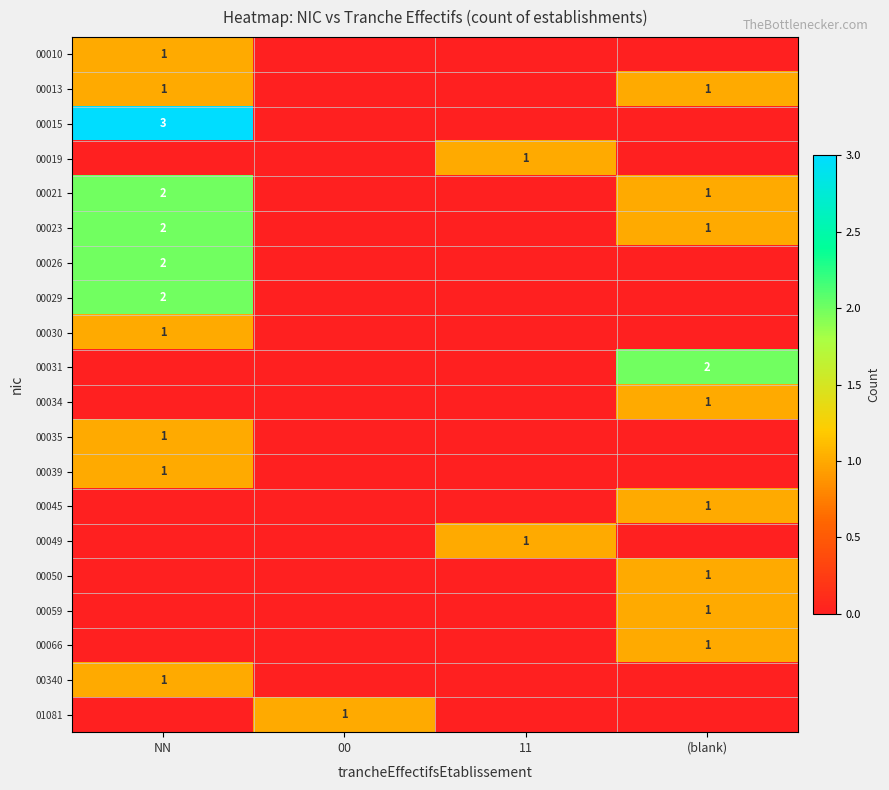

True or false: 00034 has a value of 1 at (blank).

True